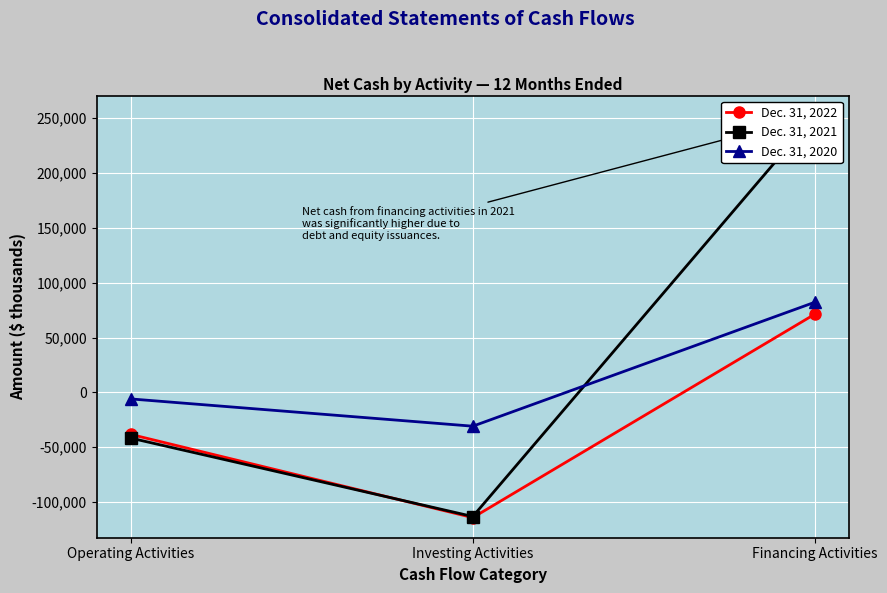

How many series are shown in this chart?

3